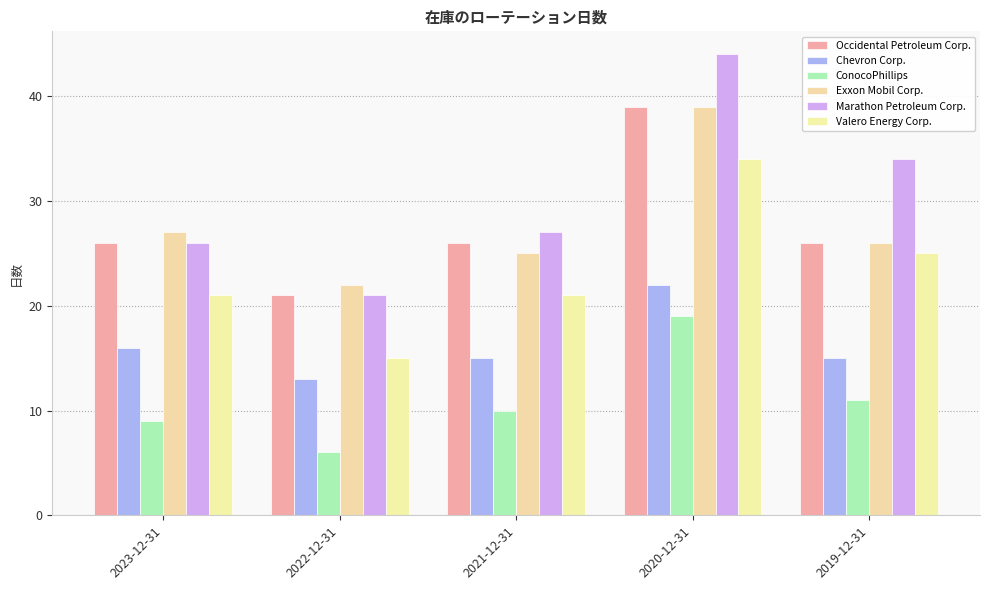

At which category is the sum across all series the highest?

2020-12-31